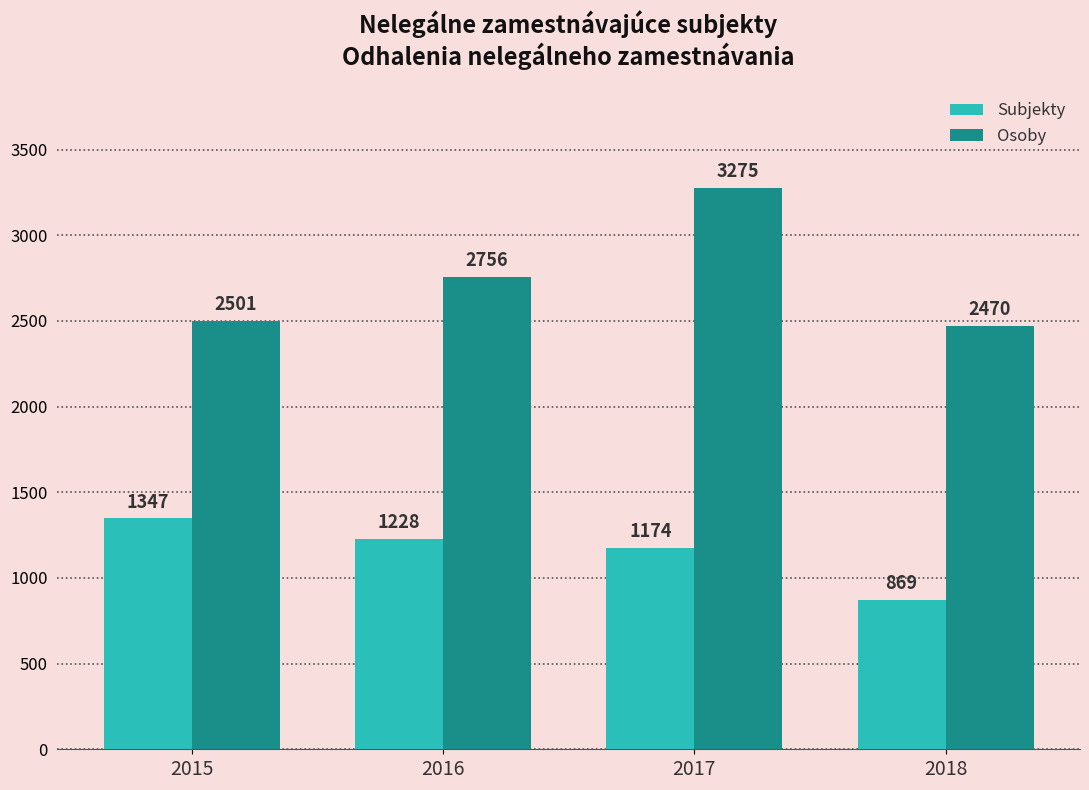

What value does the Osoby series have at 2015?

2501